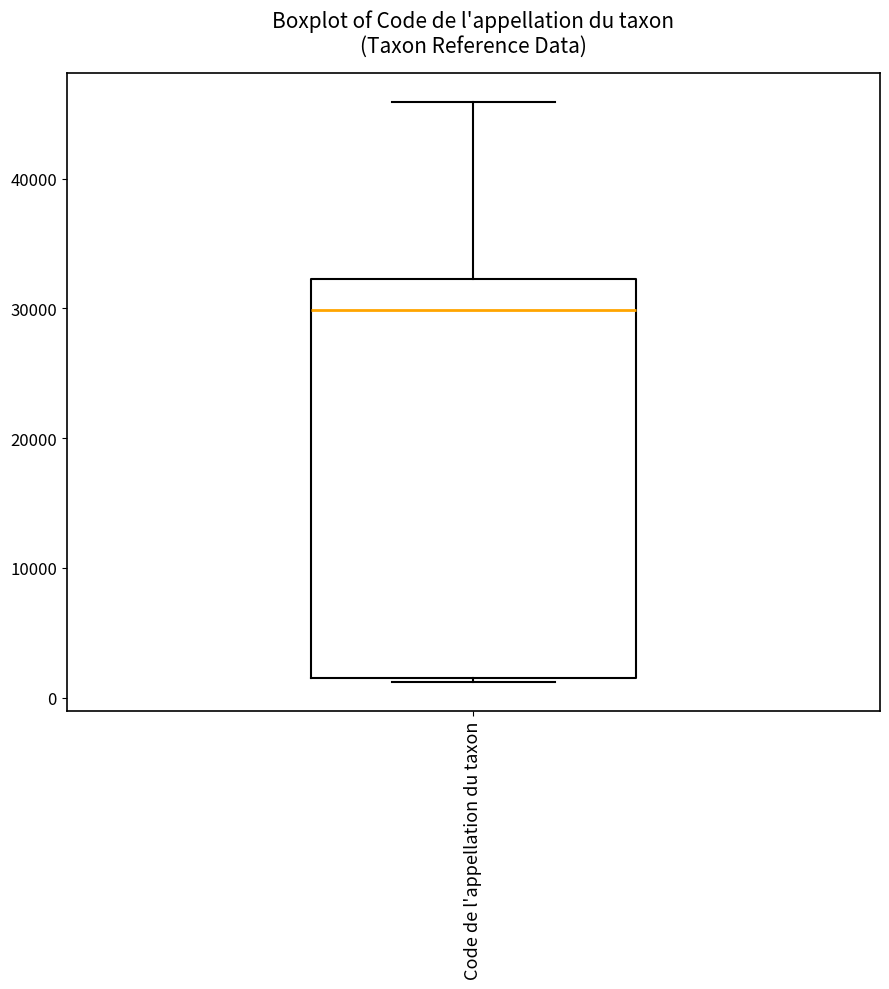

Where is the upper edge of the box for Code de l'appellation du taxon on the y-axis? The values are not printed on the chart, so give them approximately, as read against the axis.

32000